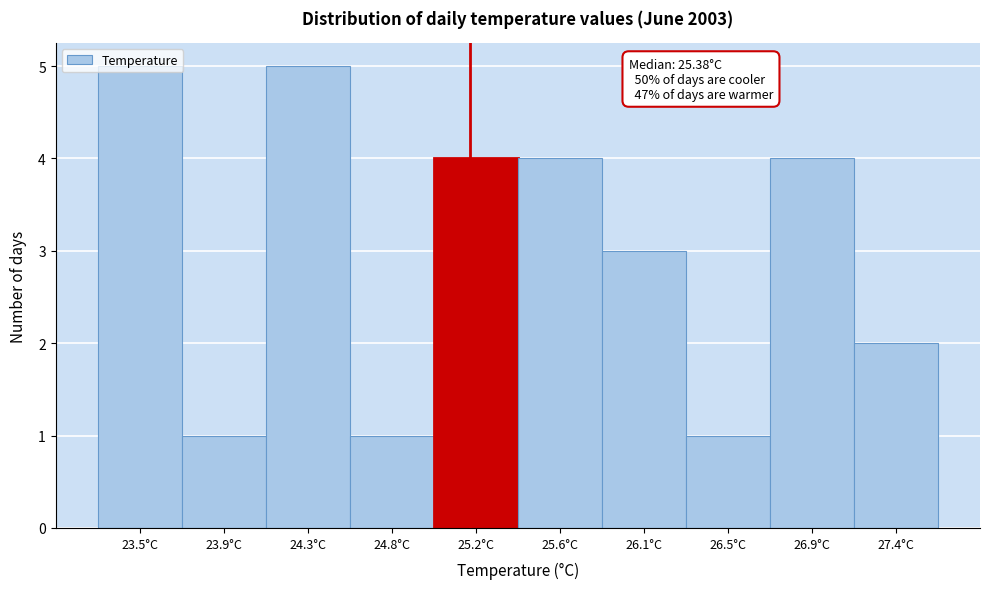

What is the label of the 5th bar from the right?

25.6°C